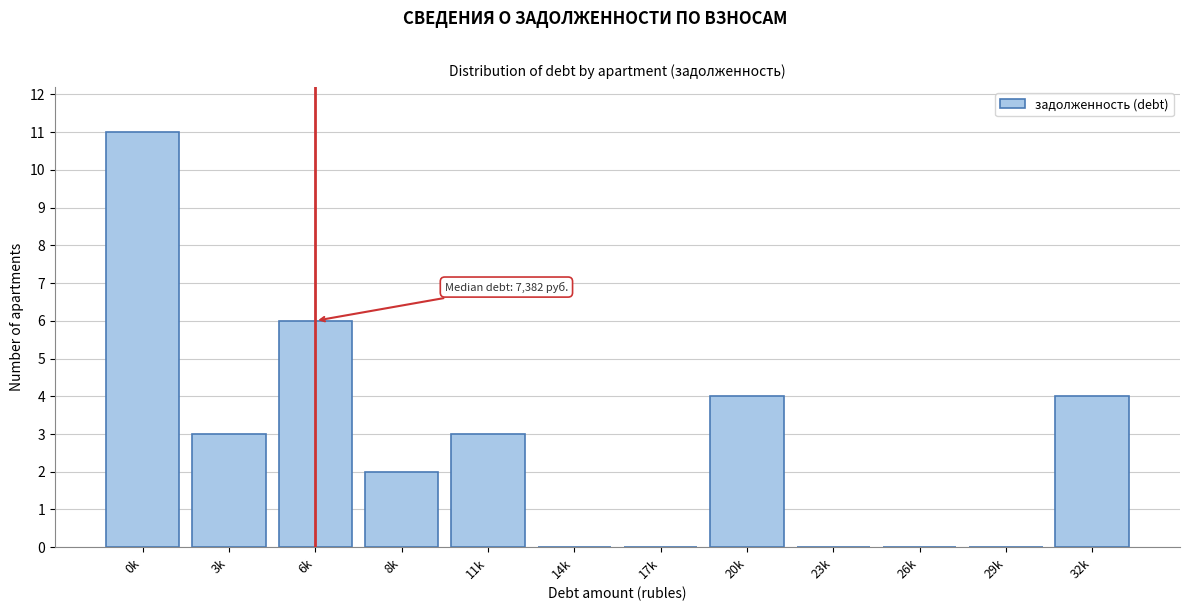

Reading right to left, extract all data points from this chart.

32k=4	29k=0	26k=0	23k=0	20k=4	17k=0	14k=0	11k=3	8k=2	6k=6	3k=3	0k=11